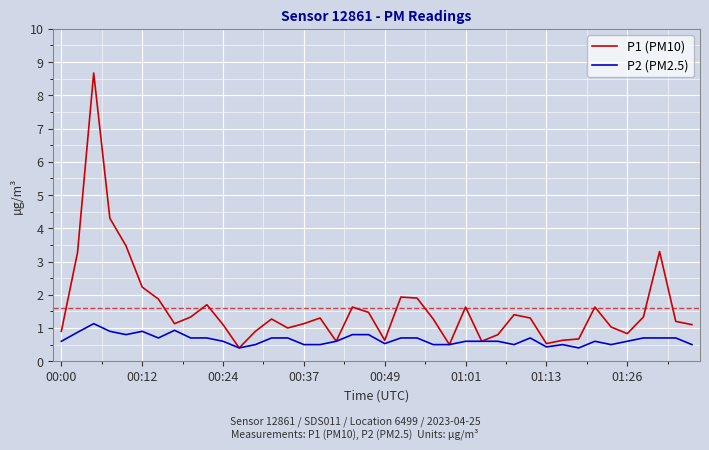

Rank the series by their maximum value, from lowest to highest.

P2 (PM2.5), P1 (PM10)